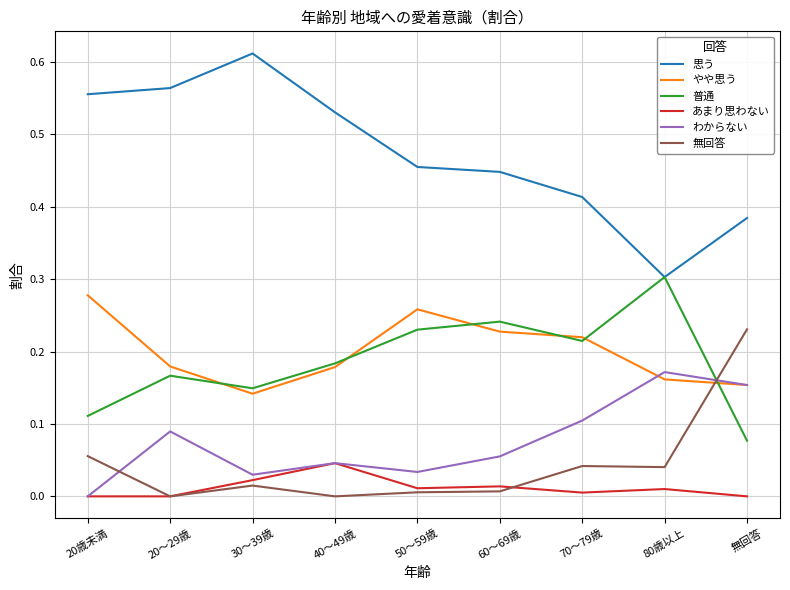

True or false: 無回答 and 思う cross at least once.

False